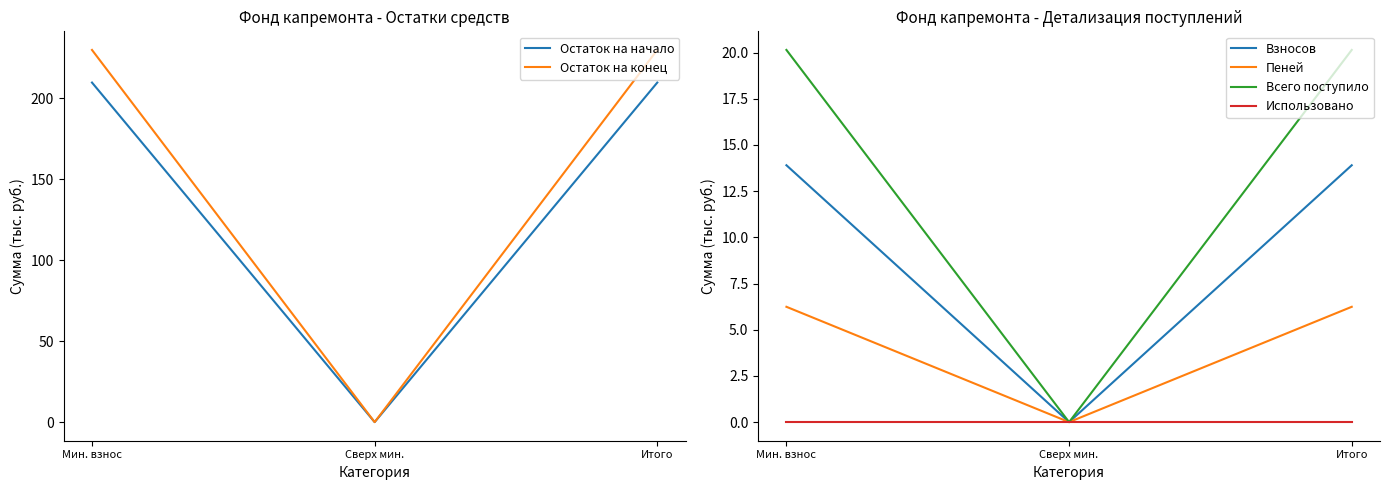

Count the number of categories in the chart.

3